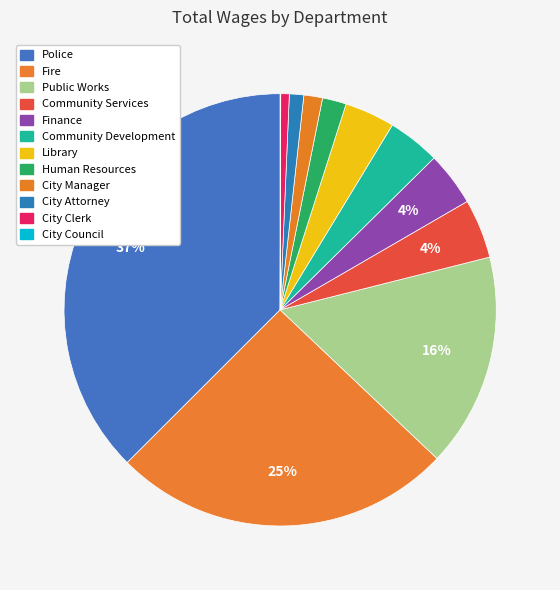

Do Community Services and Public Works together represent more than half of the pie?

No